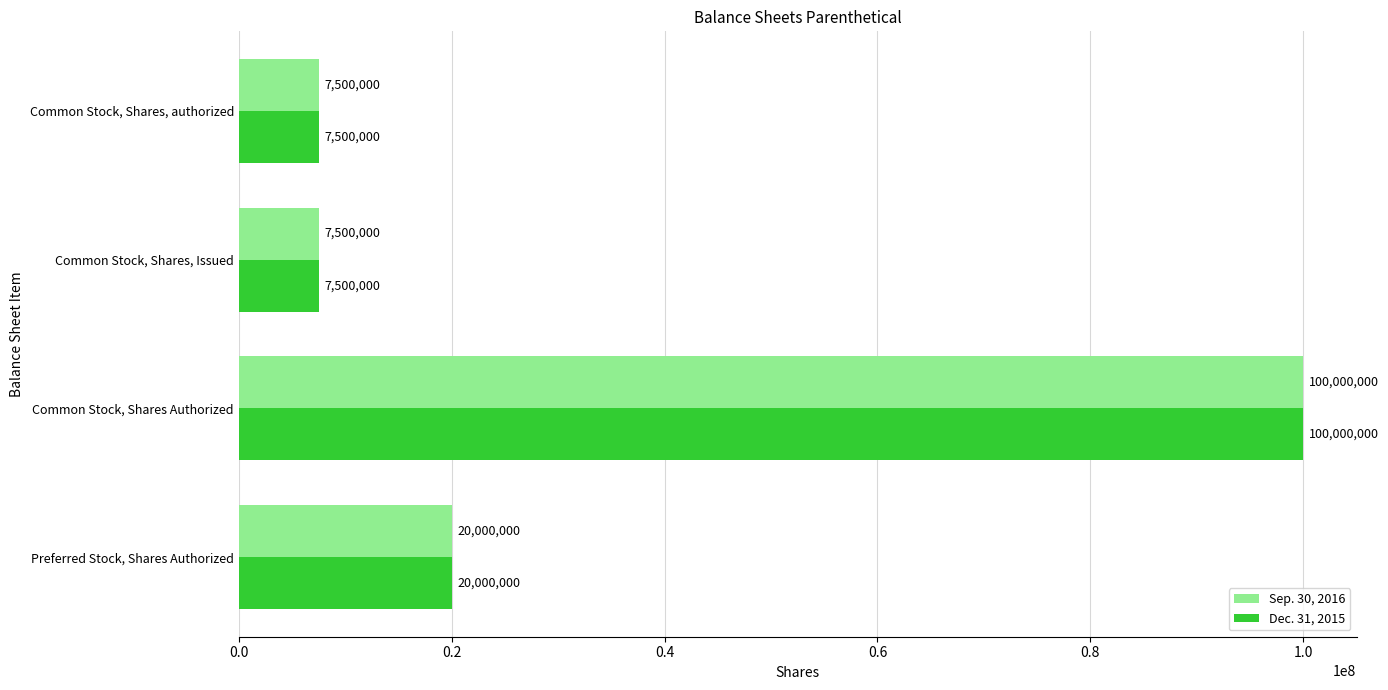

The Dec. 31, 2015 series shows 12929984 at Common Stock, Shares, authorized. True or false?

False